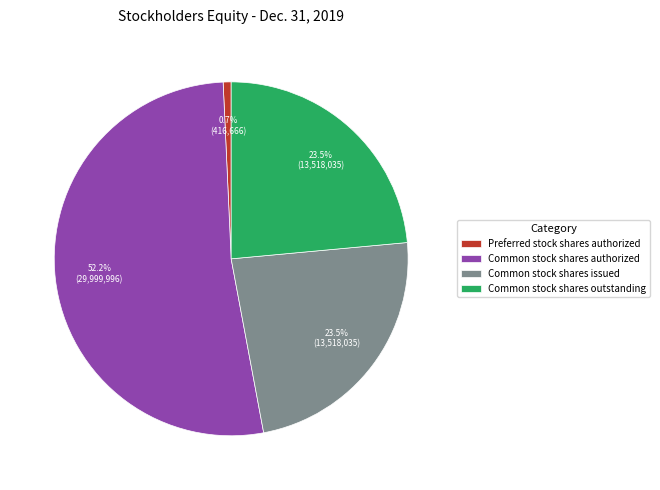

What percentage is NOT represented by Common stock shares outstanding?

76.5%